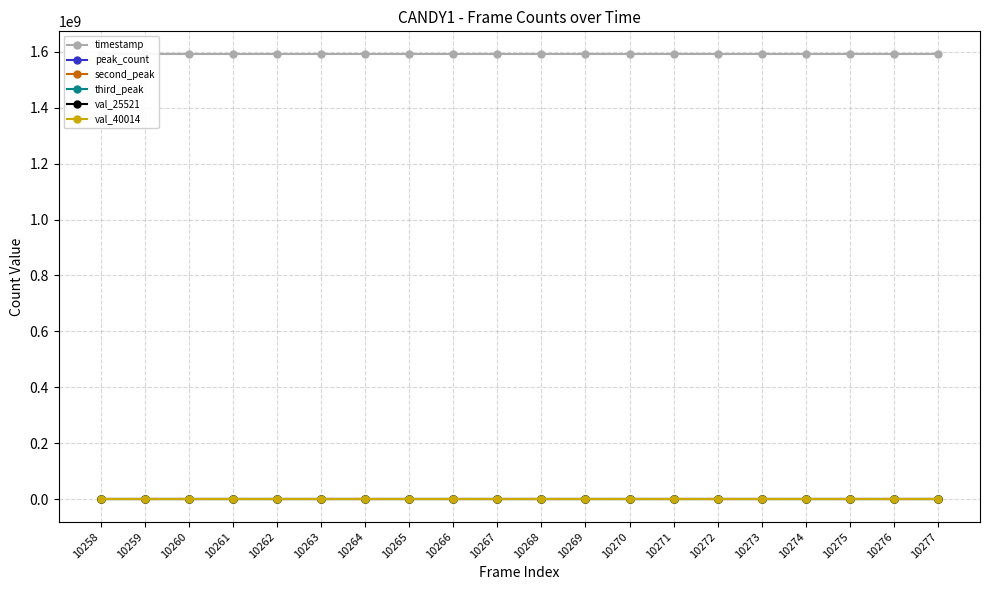

Does the chart have visible grid lines?

Yes